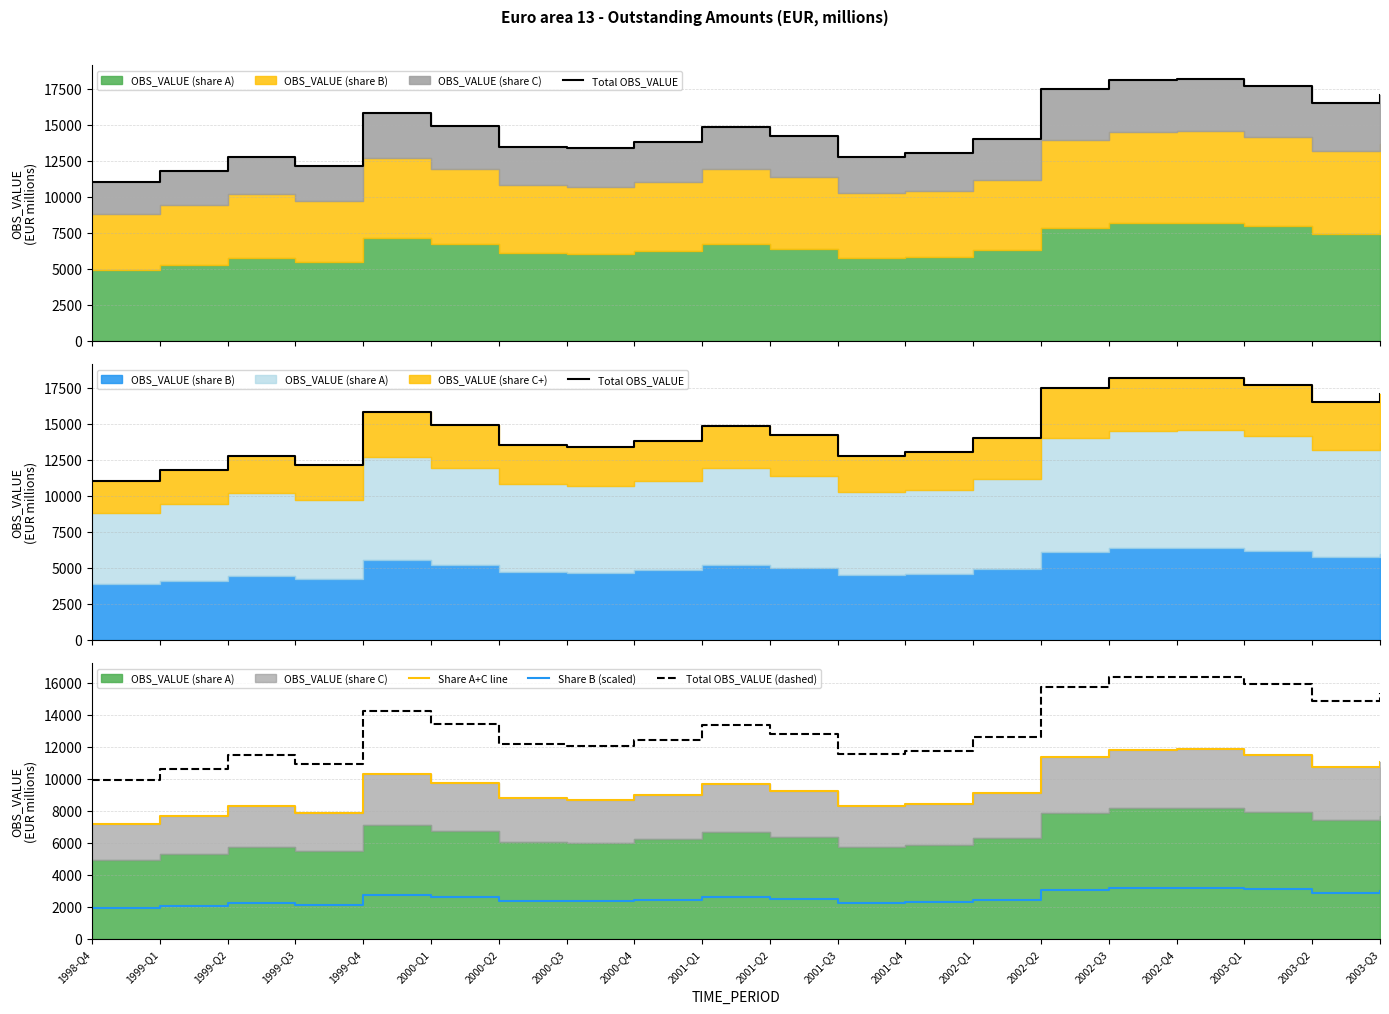

True or false: Share B (scaled) and Total OBS_VALUE (dashed) cross at least once.

False